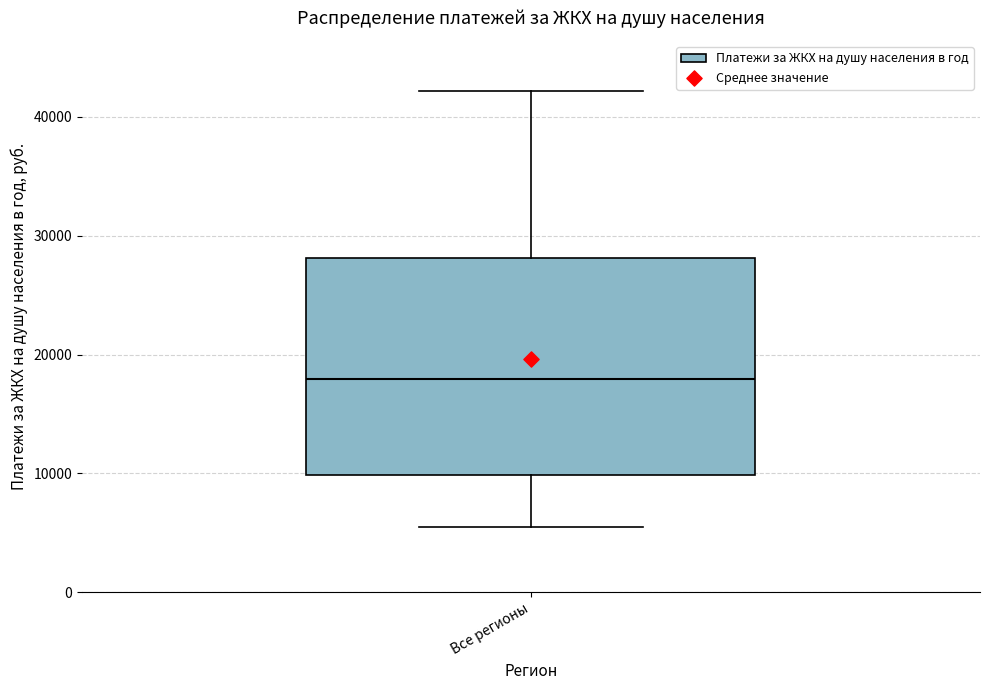

Transcribe this box plot: give where the median line is, the range the box spans, and where the two whiskers end, as read against the y-axis. The values are not printed on the chart, so give them approximately, as read against the axis.

median 18000, box 10000 to 28000, whiskers 5000 to 42000